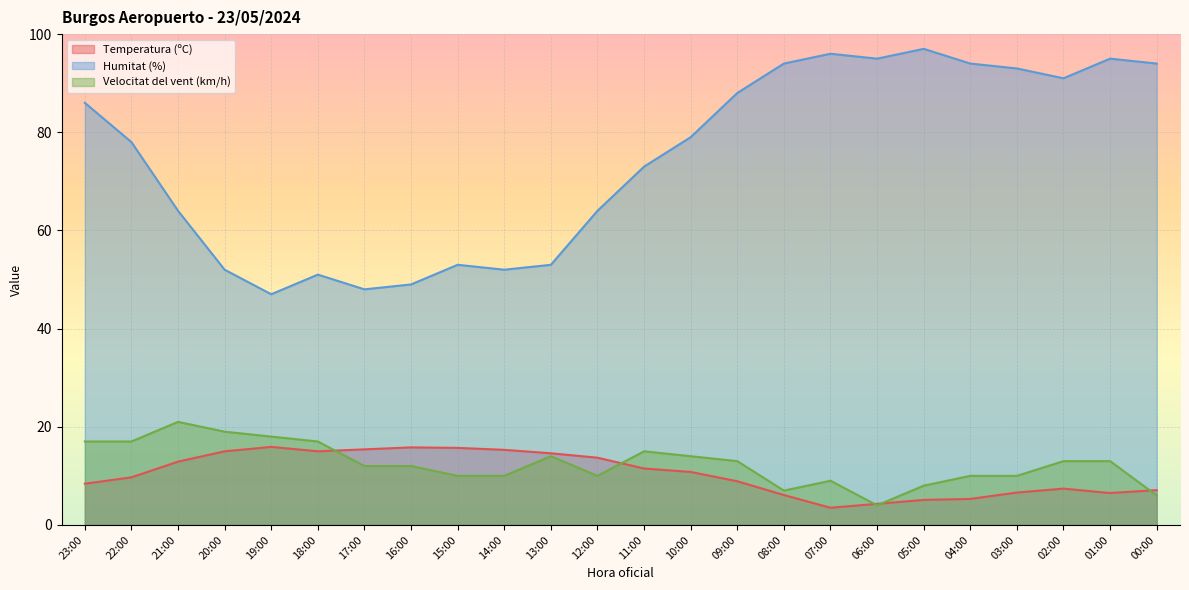

At which label does Velocitat del vent (km/h) reach its minimum?

06:00